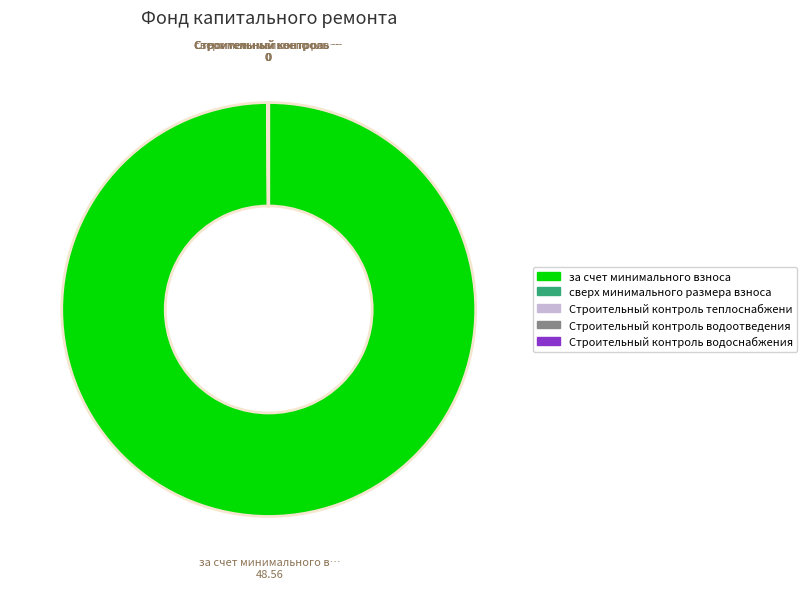

Is there any slice that represents more than half of the pie?

Yes